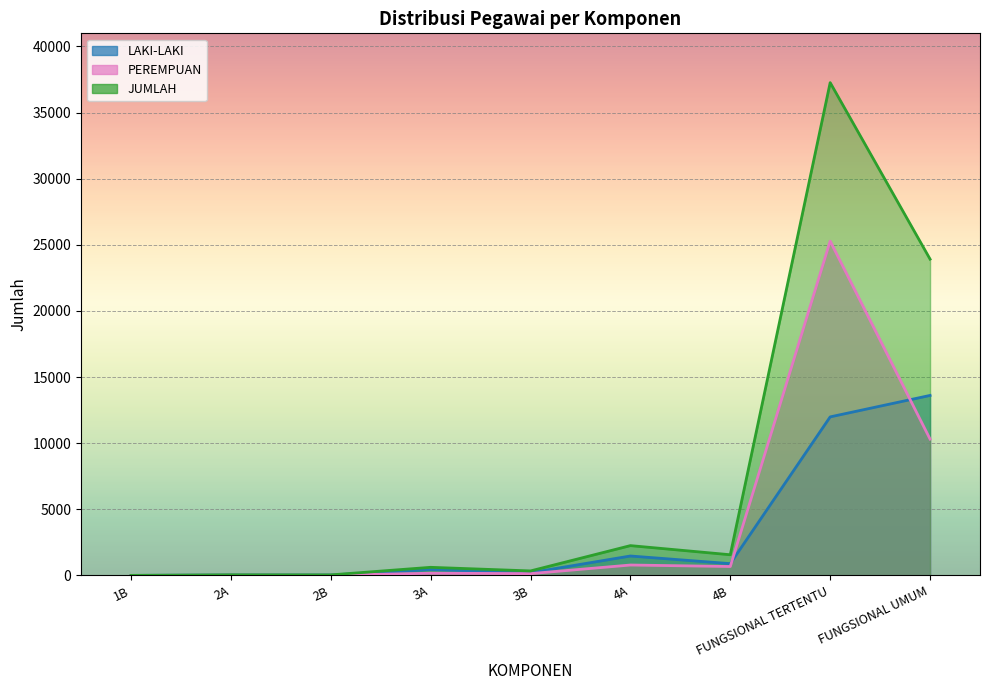

True or false: JUMLAH and LAKI-LAKI intersect in this chart.

False